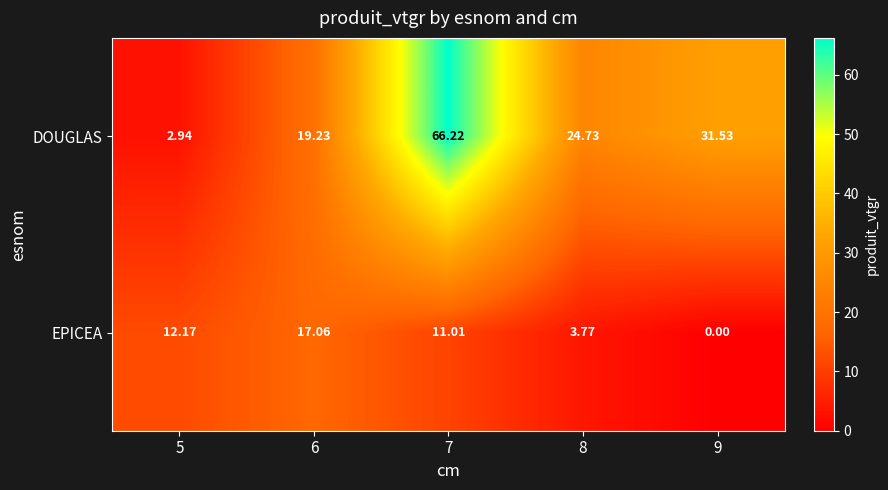

Which series has the largest range (max minus min)?

DOUGLAS